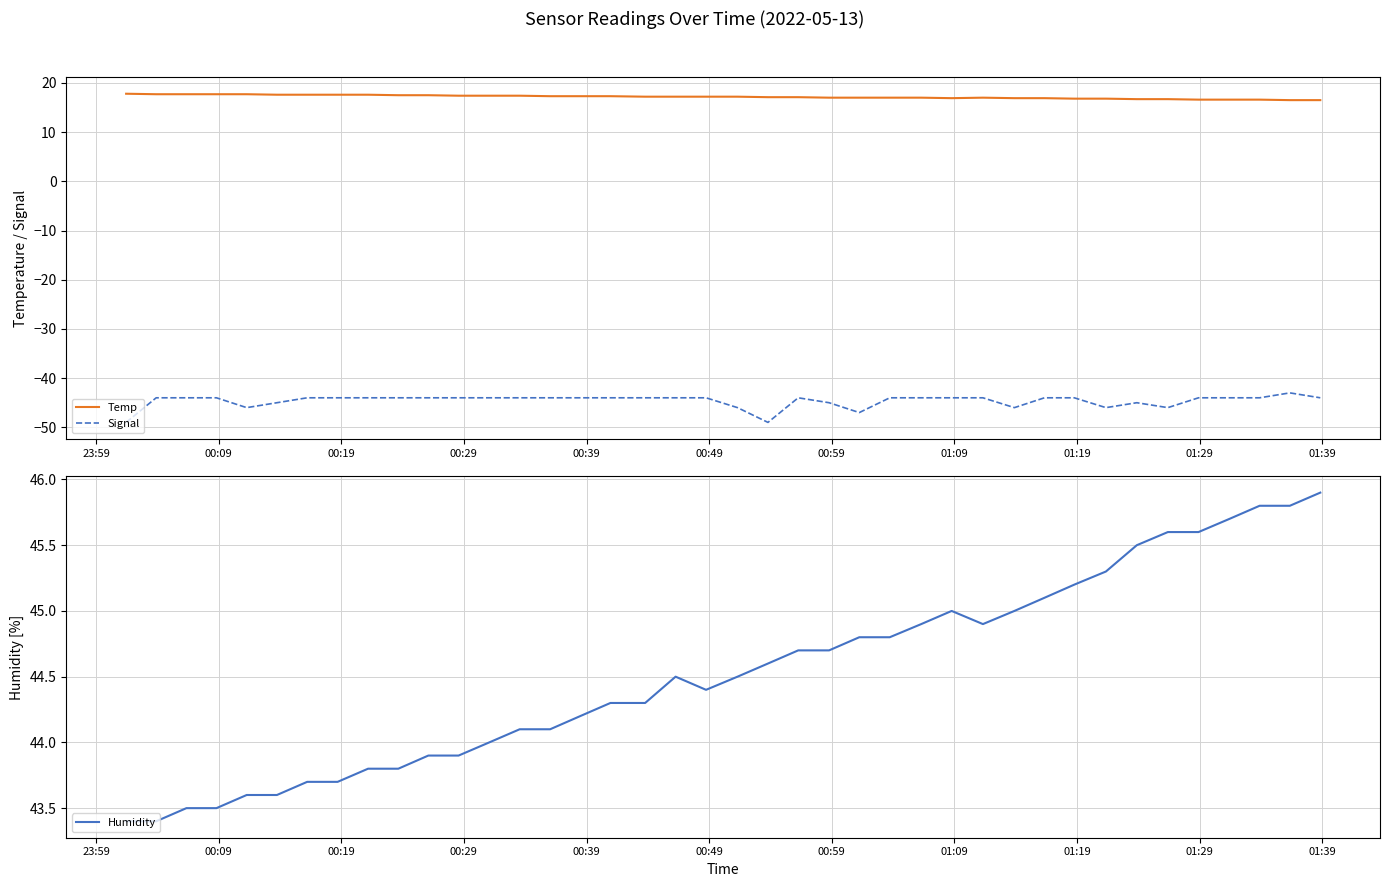

Does the chart have visible grid lines?

Yes